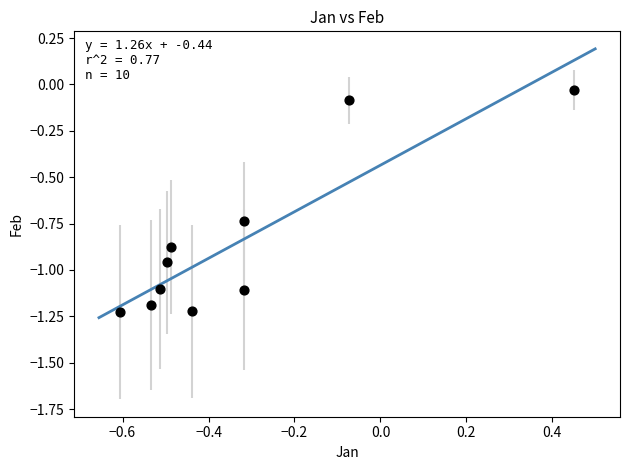

What is the range of Y values (max minus min)?

1.2